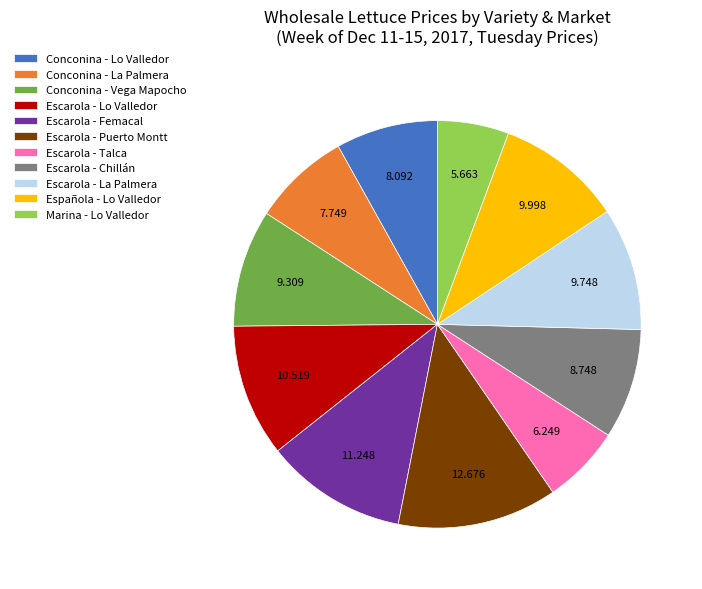

Does any single category account for the majority?

No